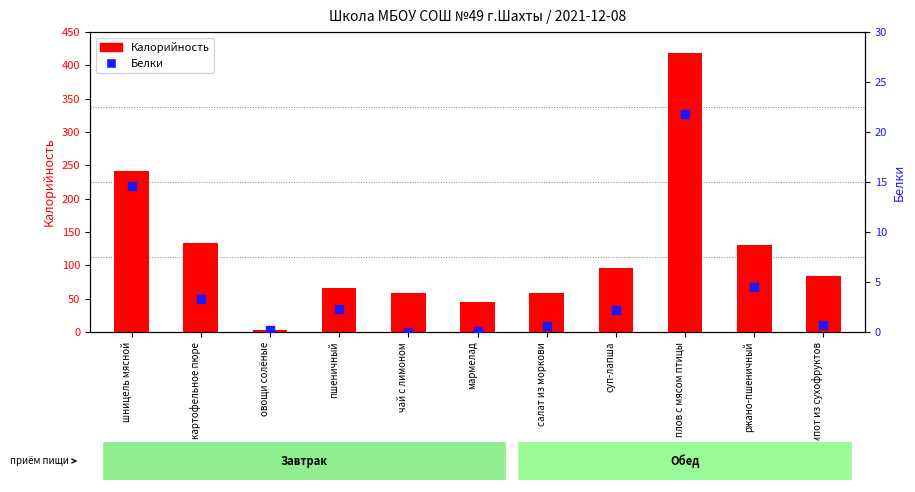

At how many categories does at least one series exceed 352?

1